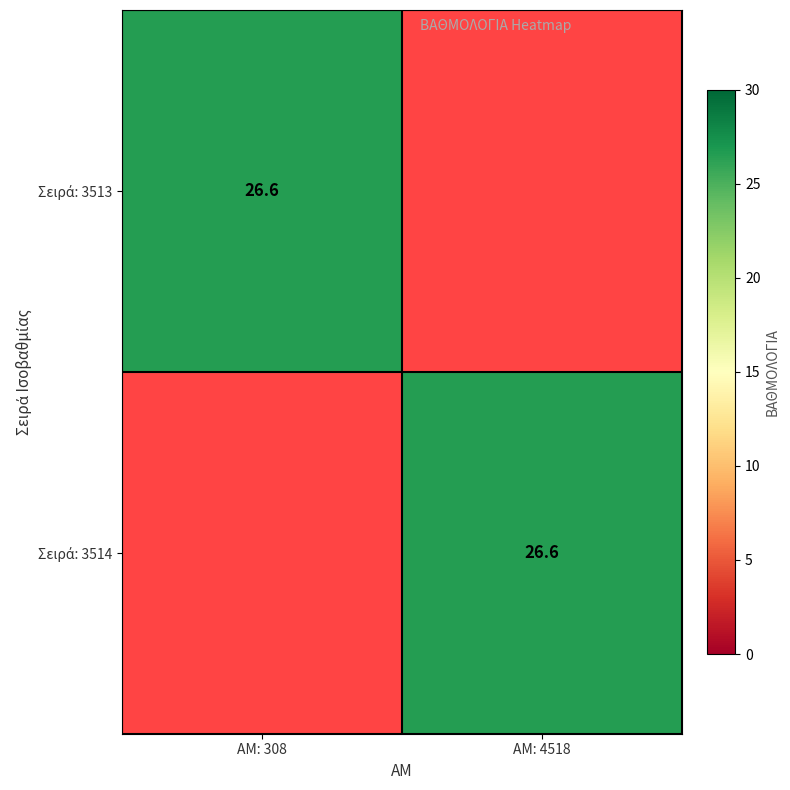

True or false: Σειρά: 3514 has a value of 17.1 at ΑΜ: 308.

False